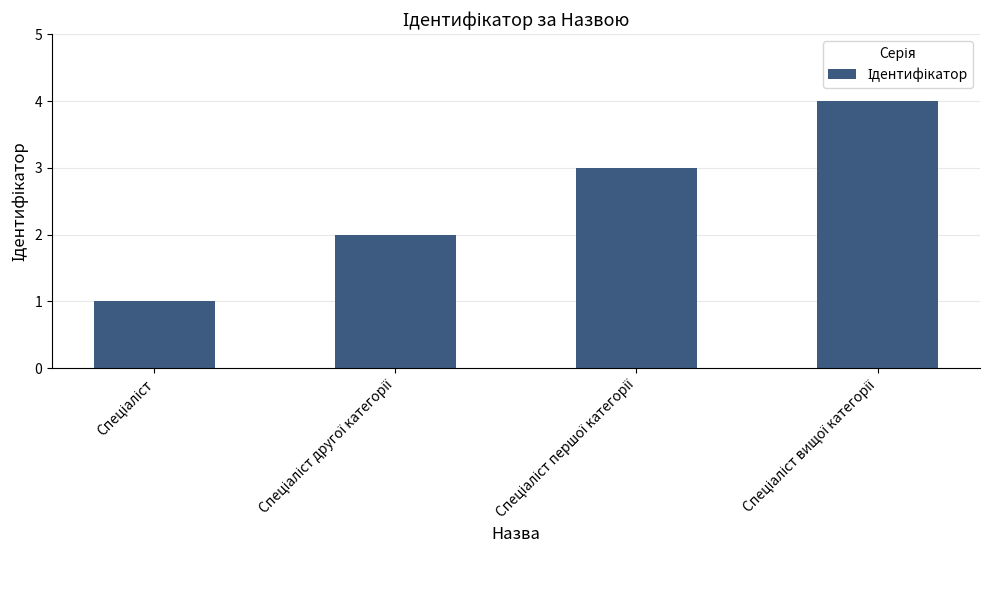

Reading left to right, list all the values displayed in this chart.

1	2	3	4